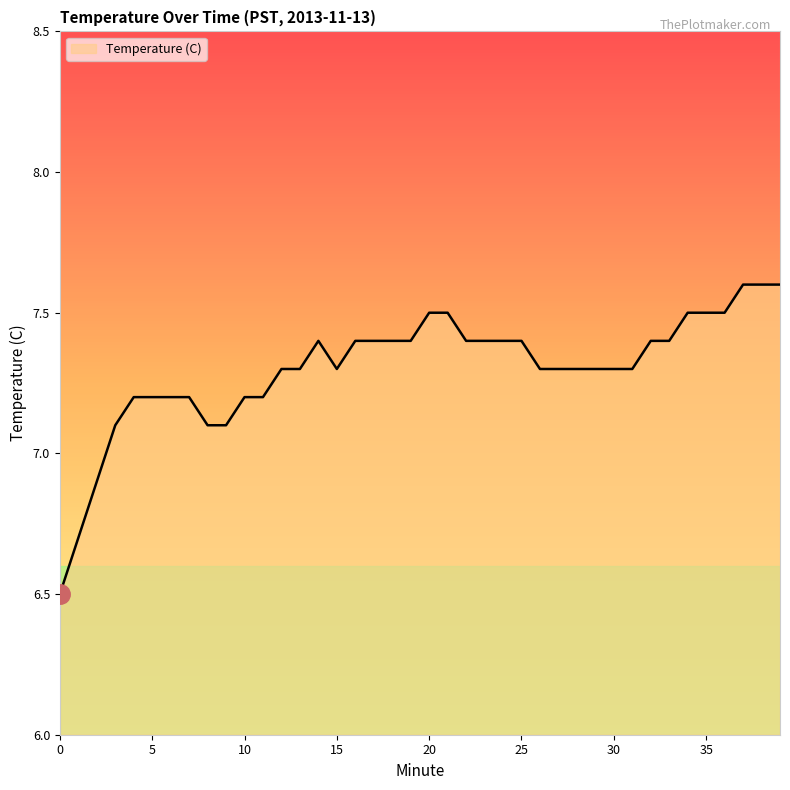

What is the average value?

7.3